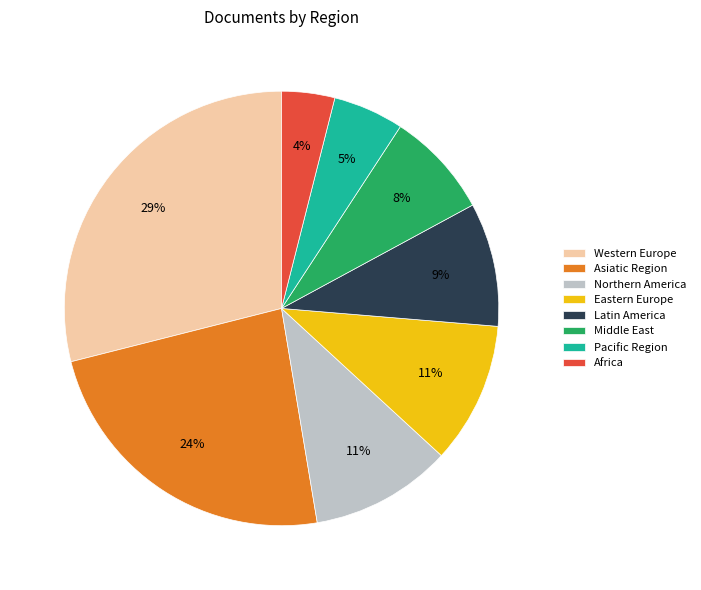

Count the number of slices in the pie.

8